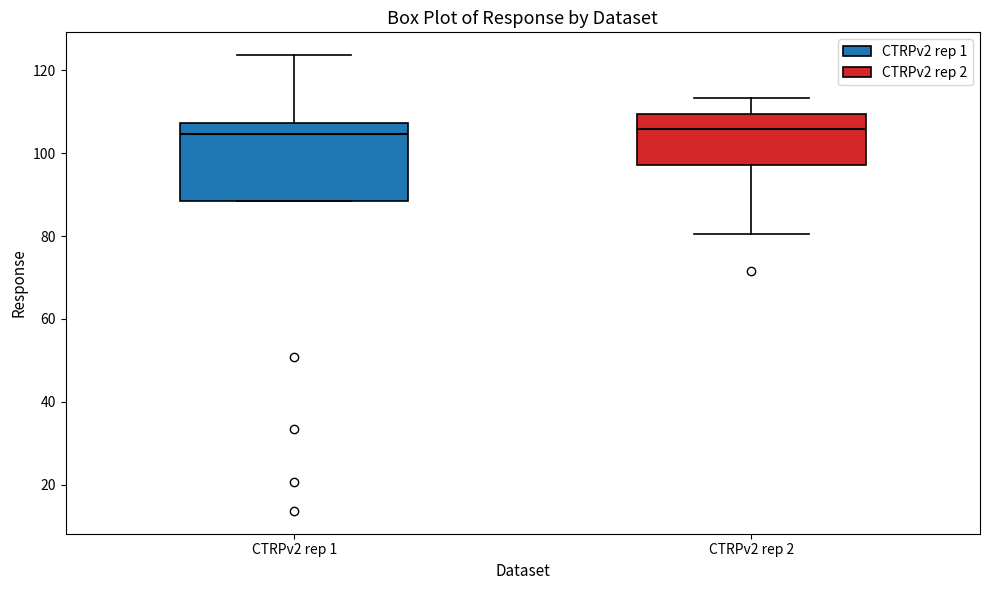

Reading left to right, transcribe this box plot: for each box, give where its median line is, the range the box spans, and where its two whiskers end, as read against the y-axis. The values are not printed on the chart, so give them approximately, as read against the axis.

CTRPv2 rep 1: median 104, box 88 to 108, whiskers 88 to 124
CTRPv2 rep 2: median 106, box 98 to 110, whiskers 80 to 114